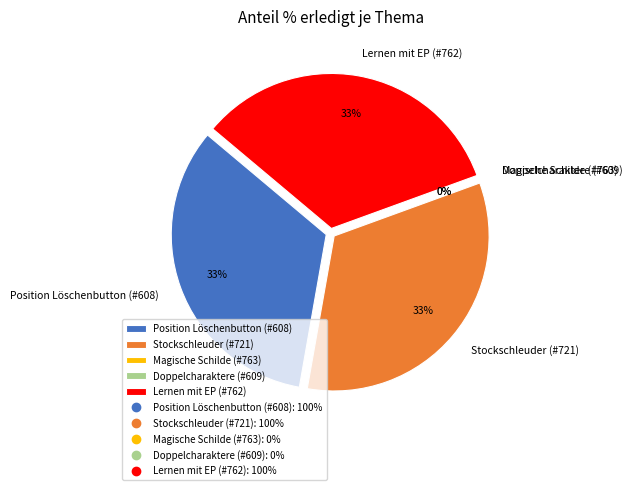

Which category has the smallest portion of the pie?

Magische Schilde (#763)